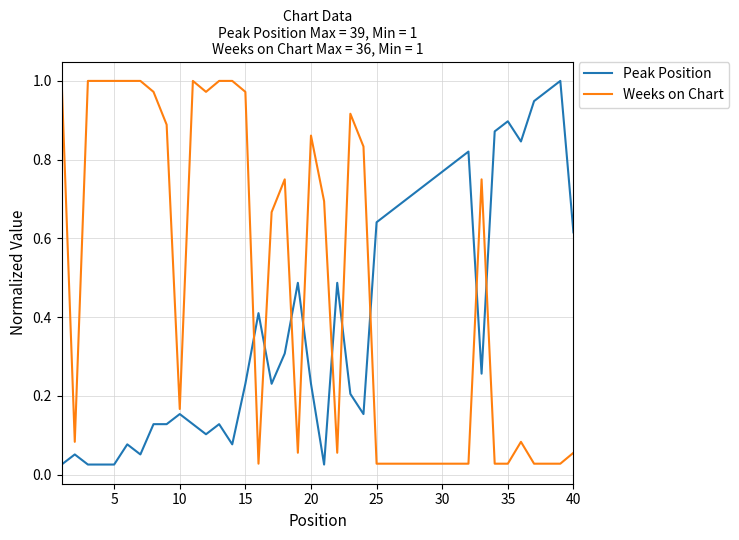

List the series in order of their overall mean, lowest first.

Peak Position, Weeks on Chart